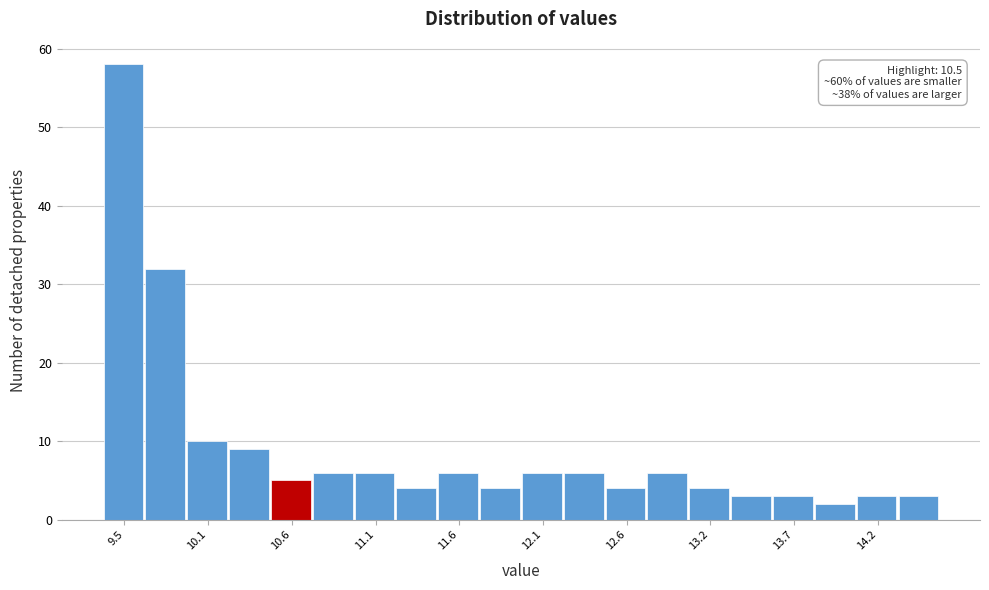

Around what value on the x-axis is the tallest bar? Give the approximate position of its centre, as read against the axis.

9.5